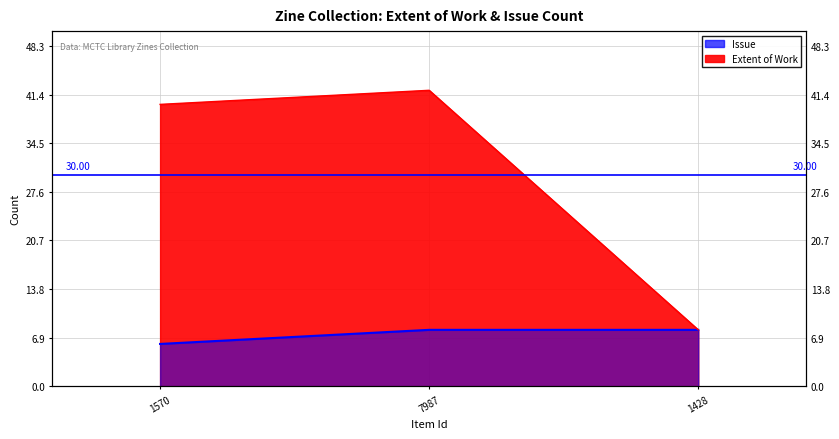

How many data points in Extent of Work are less than 40?

1